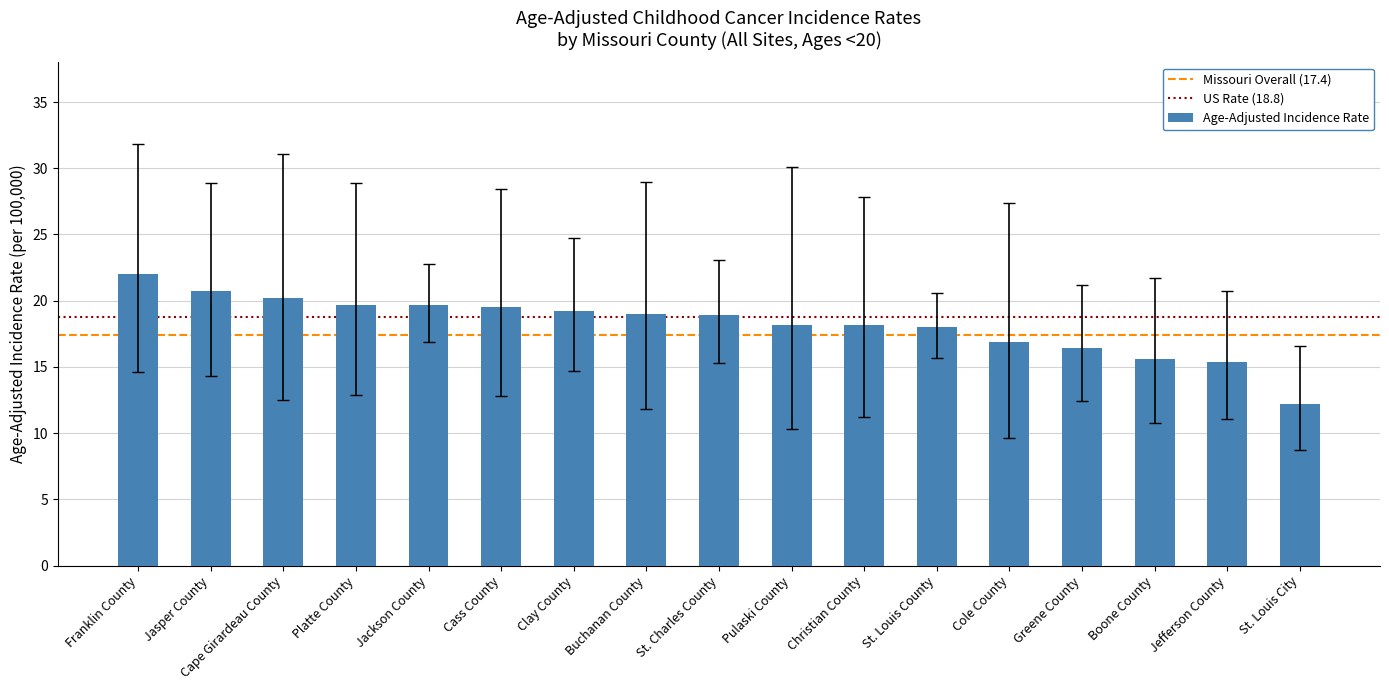

Approximately how many times larger is the value at Jefferson County compared to Jackson County?

0.8